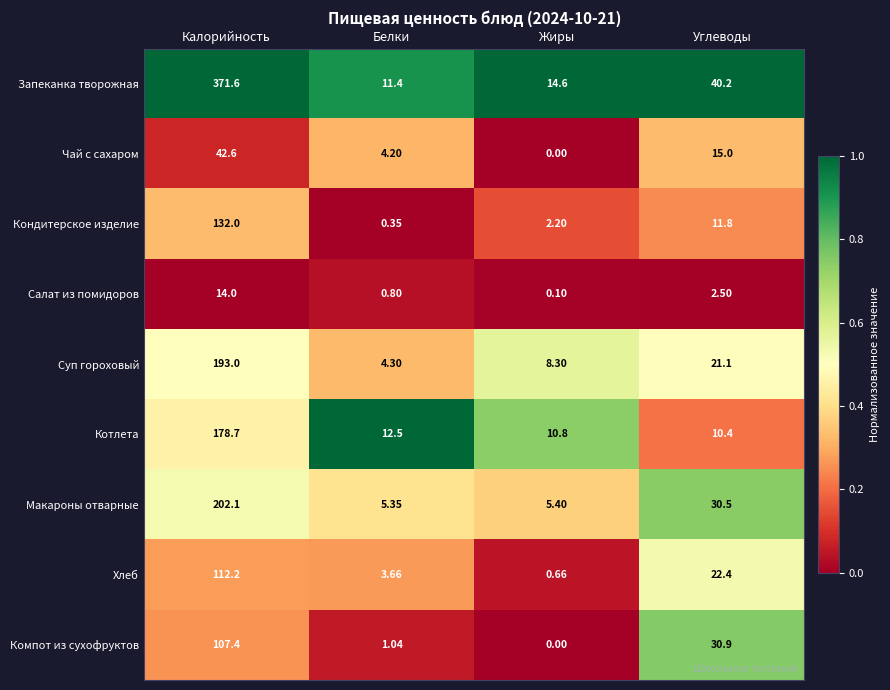

At Углеводы, list the series in order from smallest to largest.

Салат из помидоров, Котлета, Кондитерское изделие, Чай с сахаром, Суп гороховый, Хлеб, Макароны отварные, Компот из сухофруктов, Запеканка творожная